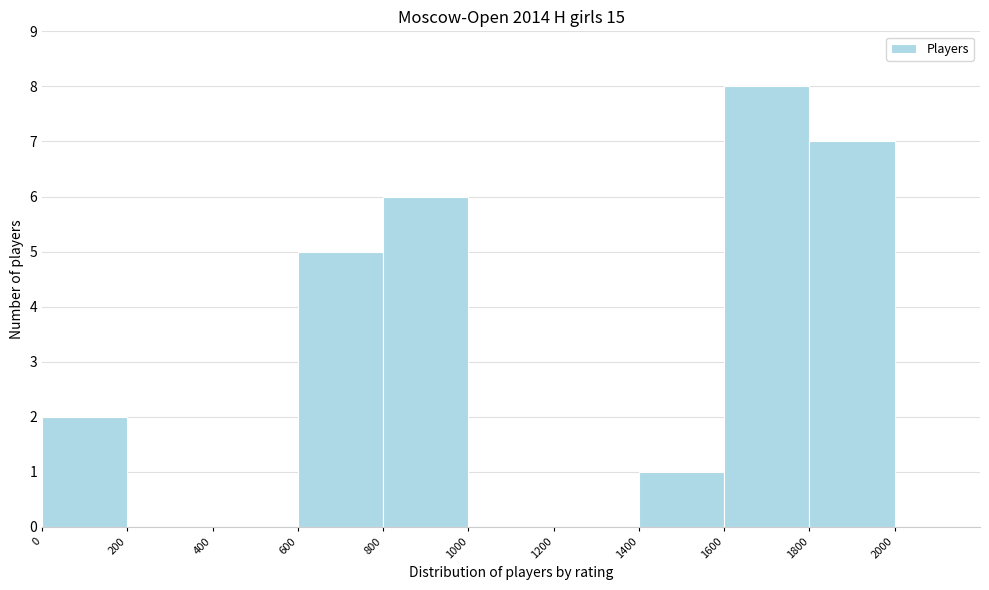

Reading left to right, transcribe this chart: for each bar, give the range it covers on the x-axis and its height. The values are not printed on the chart, so give them approximately, as read against the axis.

0 to 200: 2
200 to 400: 0
400 to 600: 0
600 to 800: 5
800 to 1000: 6
1000 to 1200: 0
1200 to 1400: 0
1400 to 1600: 1
1600 to 1800: 8
1800 to 2000: 7